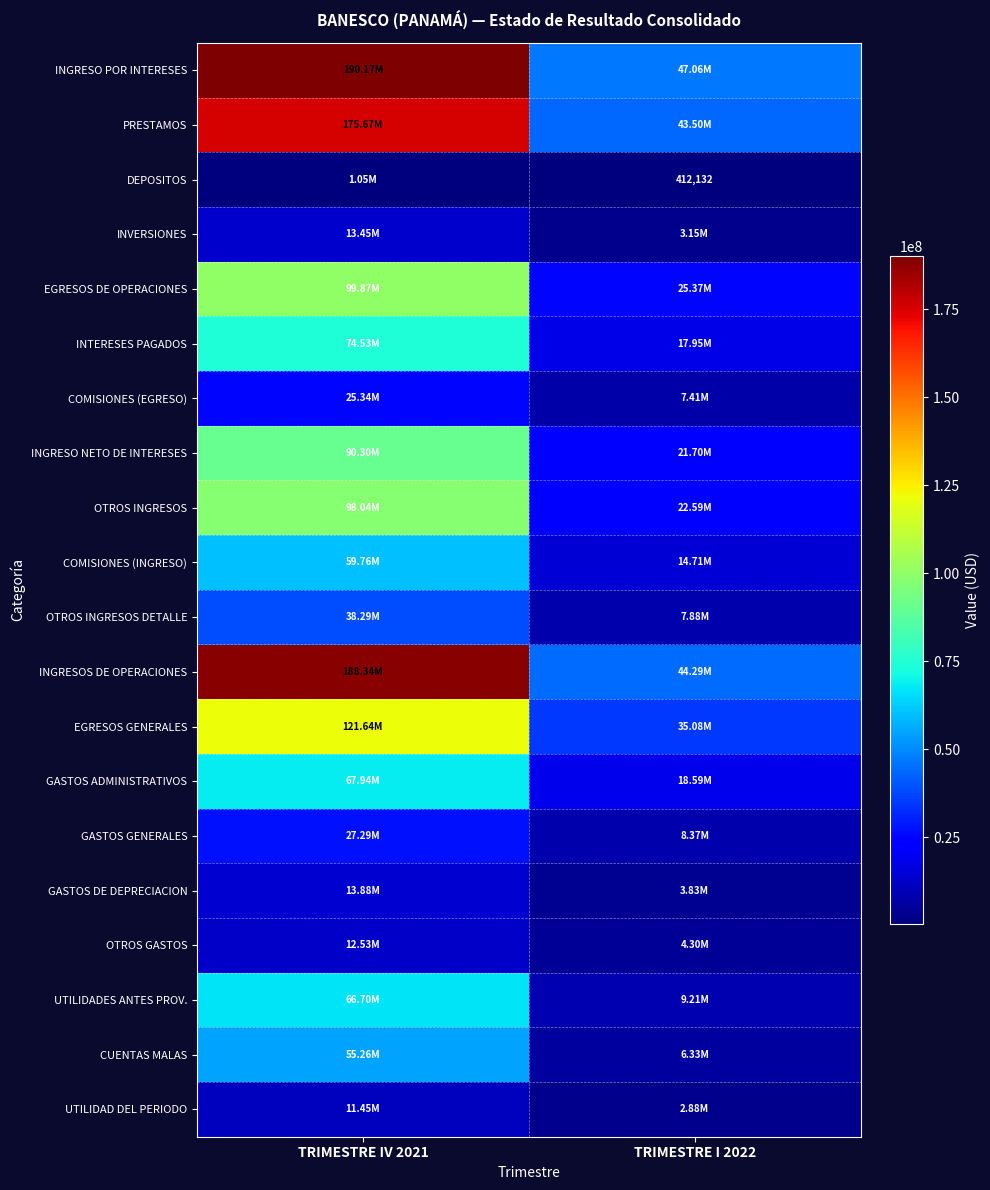

What is the sum of the INGRESOS DE OPERACIONES values at TRIMESTRE I 2022 and TRIMESTRE IV 2021?

232633443